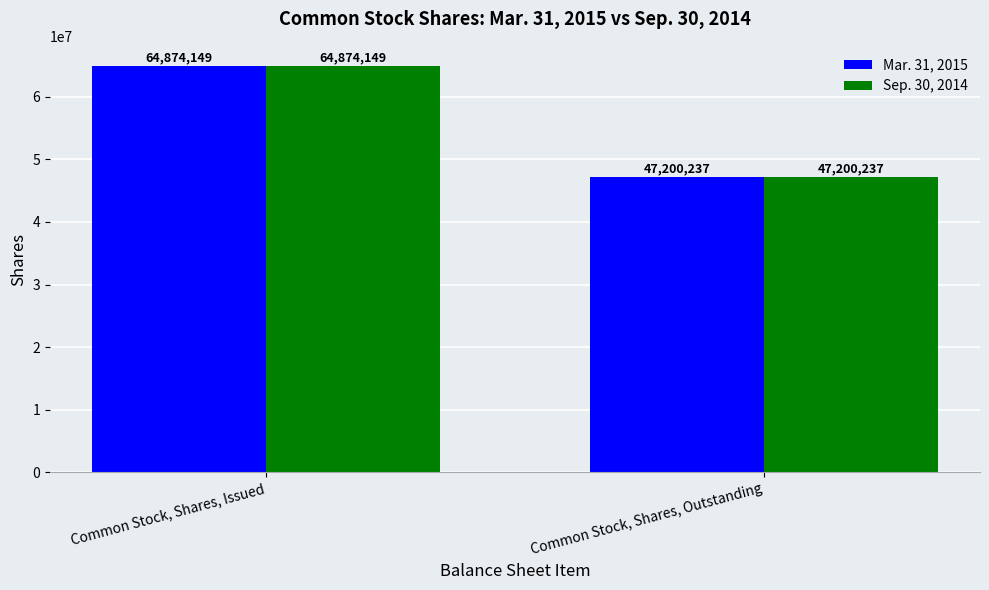

What is the value of the Mar. 31, 2015 bar at the 1st from the left?

64874149